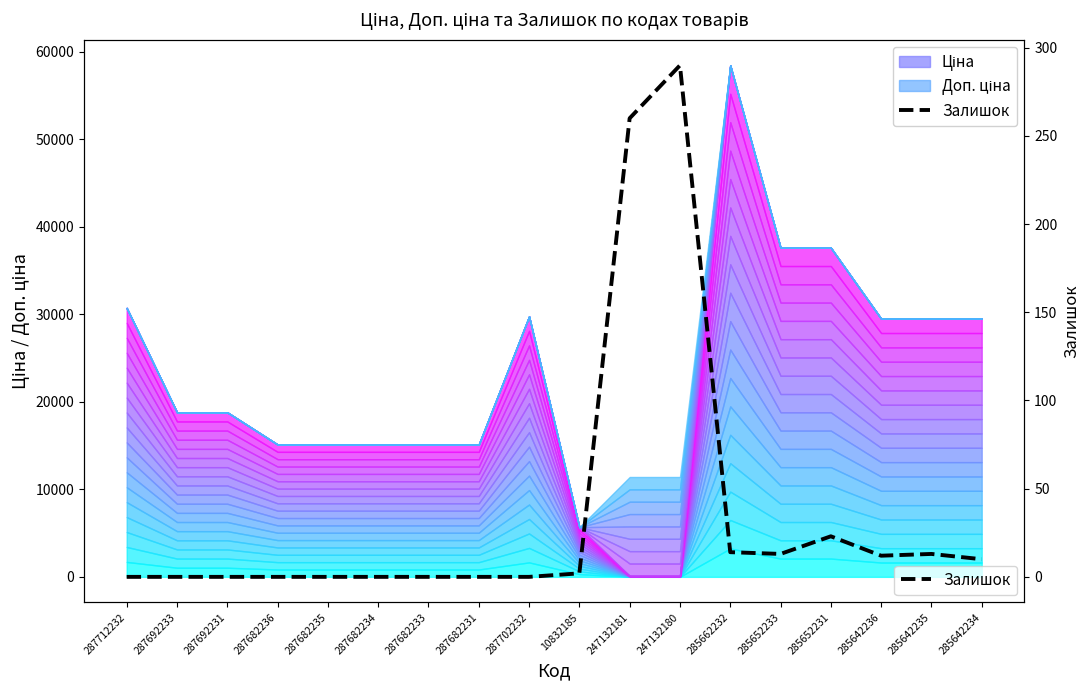

How many points are higher than both their immediate neighbors (excluding endpoints)?

3